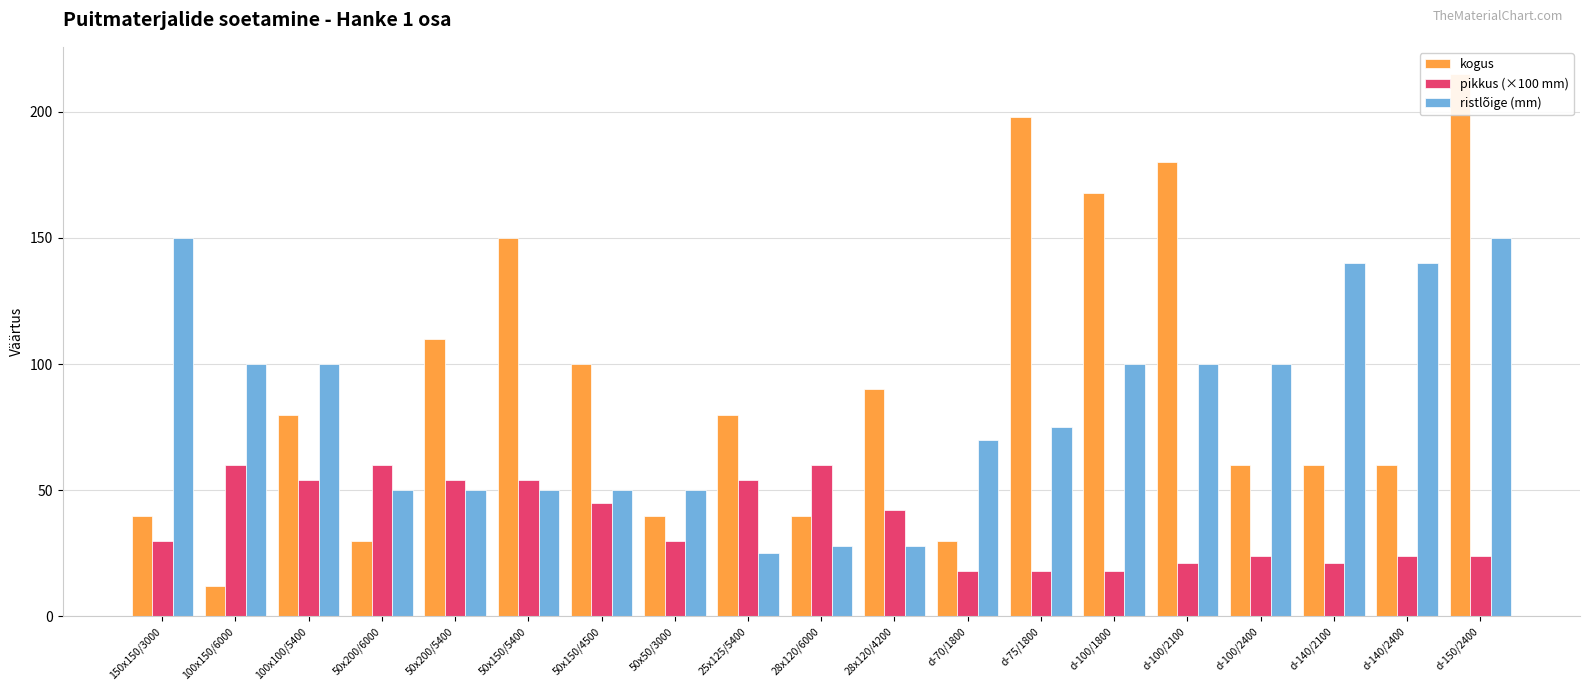

Which category has the lowest value in the pikkus (×100 mm) series?

d-70/1800